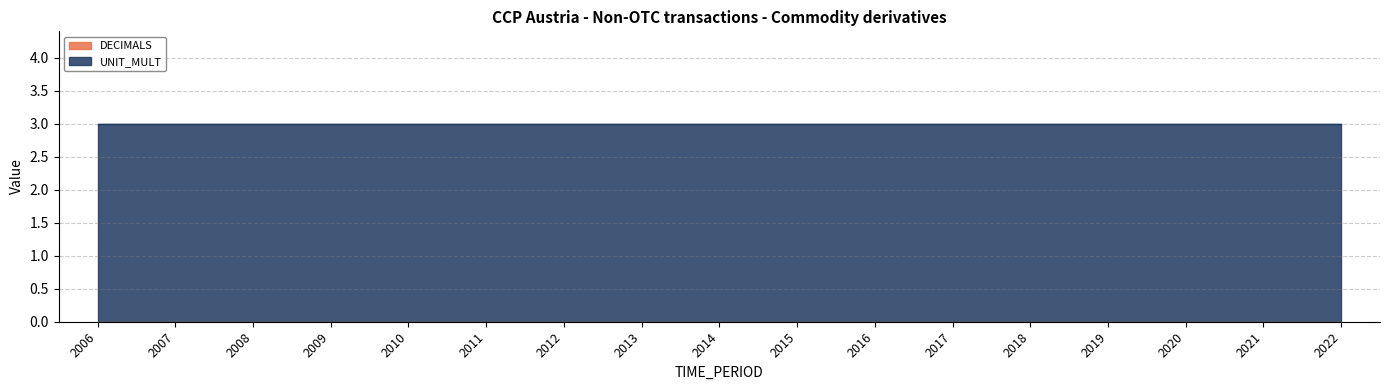

Which category has the lowest value in the DECIMALS series?

2006